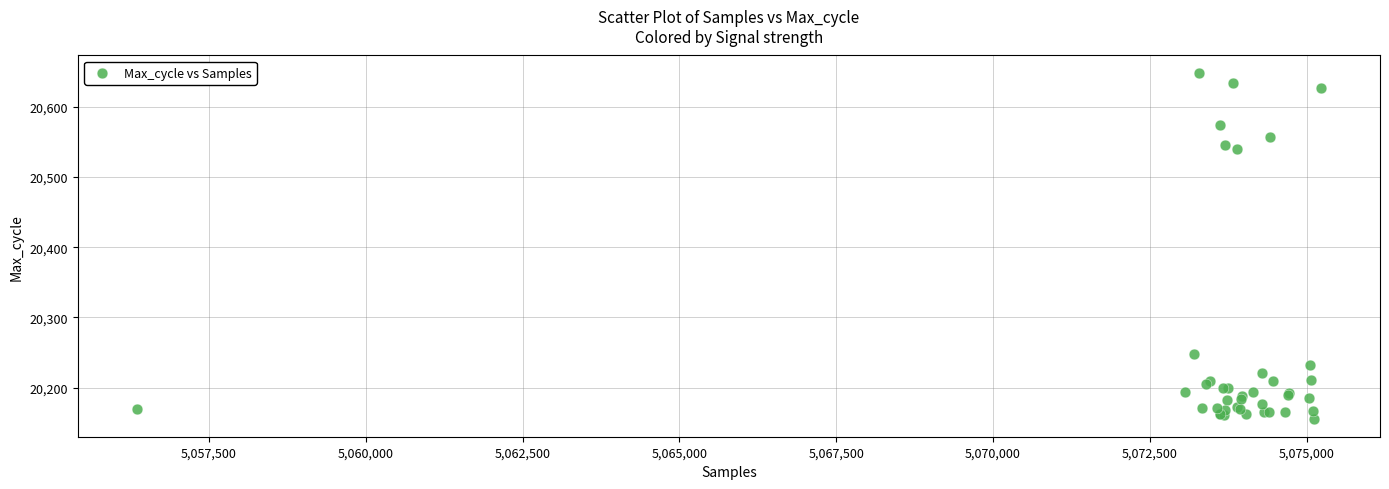

What Y value in the scatter plot is closest to 20401?

20539